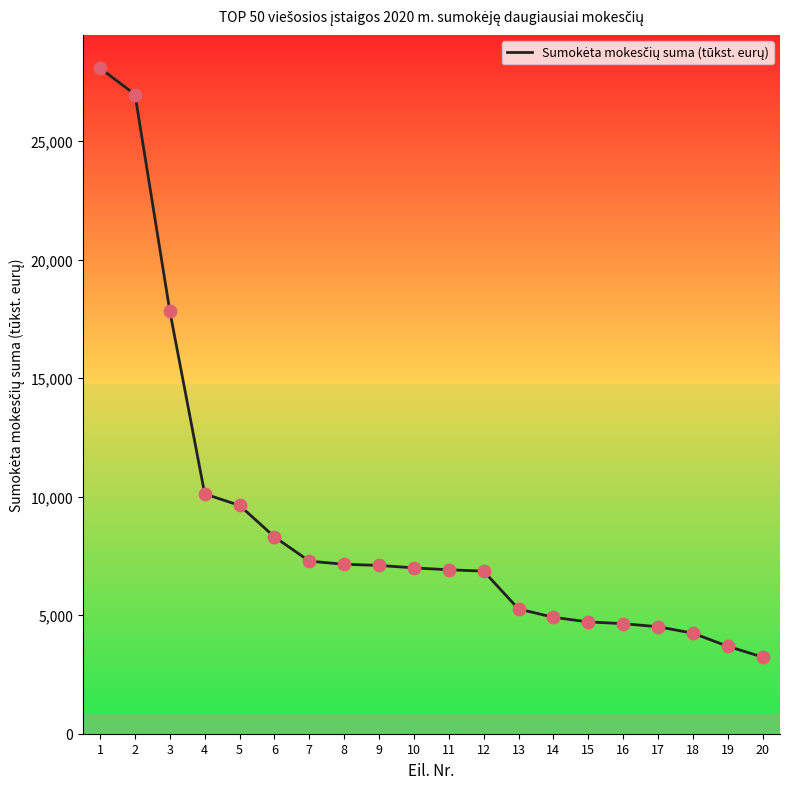

What is the change in value from 10 to 18?

-2754